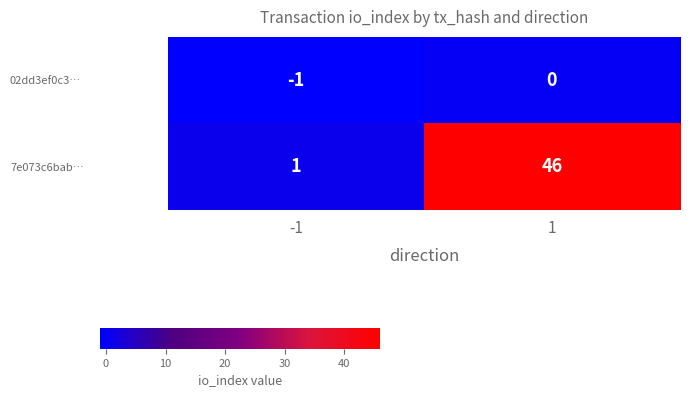

True or false: 02dd3ef0c3… has a value of -2 at -1.

False